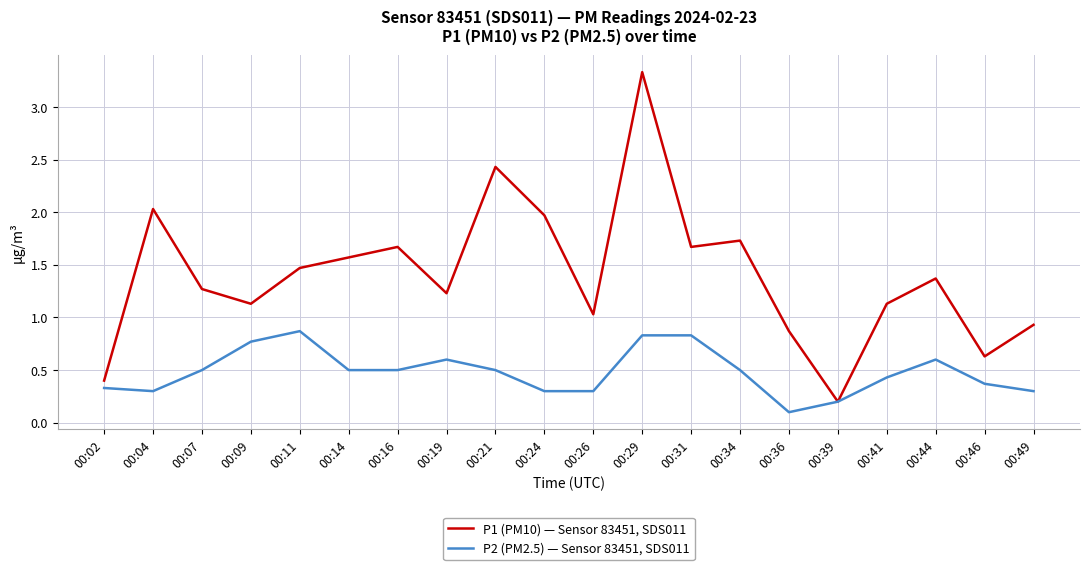

List the series in order of their overall mean, lowest first.

P2 (PM2.5) — Sensor 83451, SDS011, P1 (PM10) — Sensor 83451, SDS011